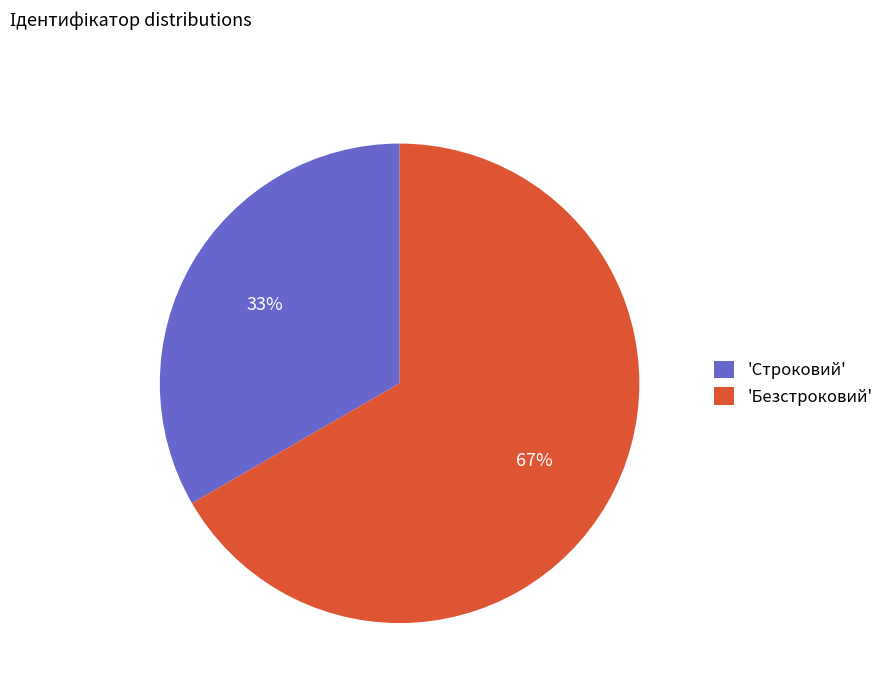

What is the majority slice?

'Безстроковий'